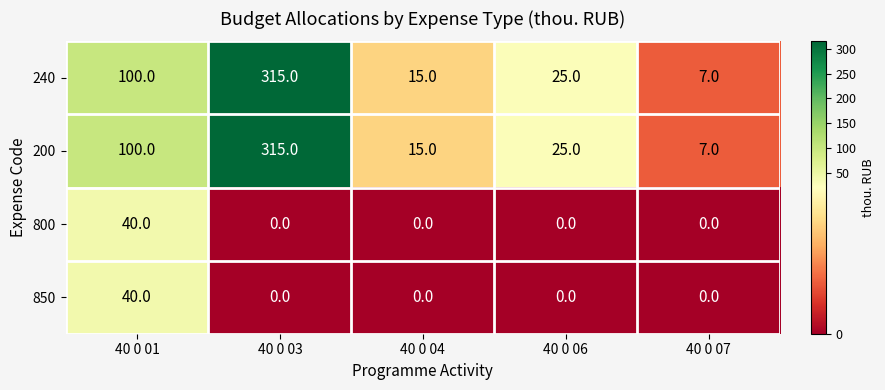

How many series are shown in this chart?

4